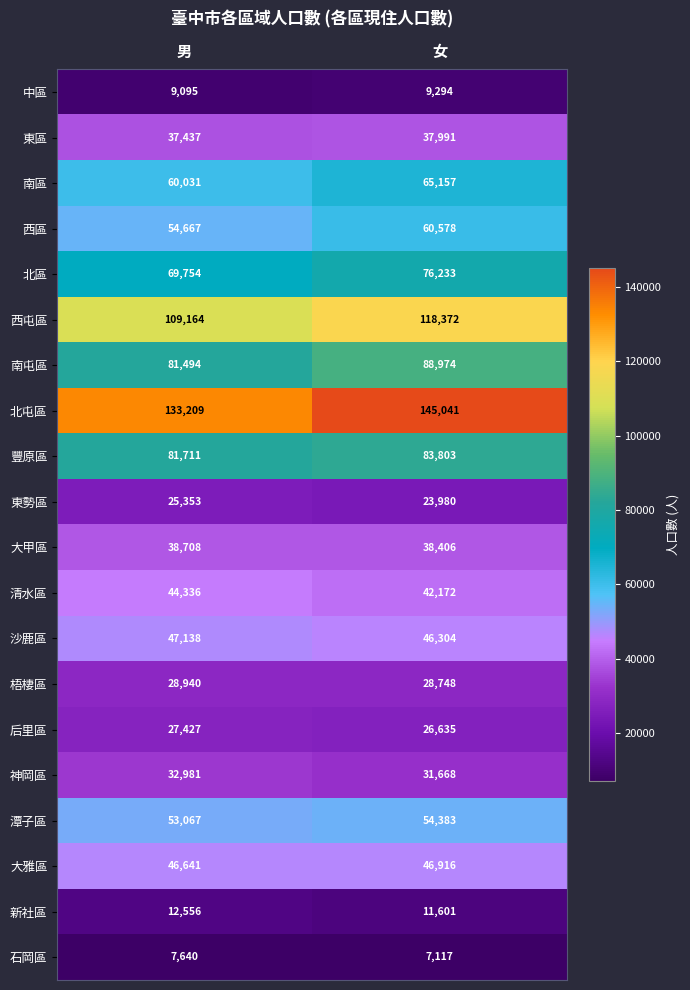

What is the total value across all series at 男?

1001349